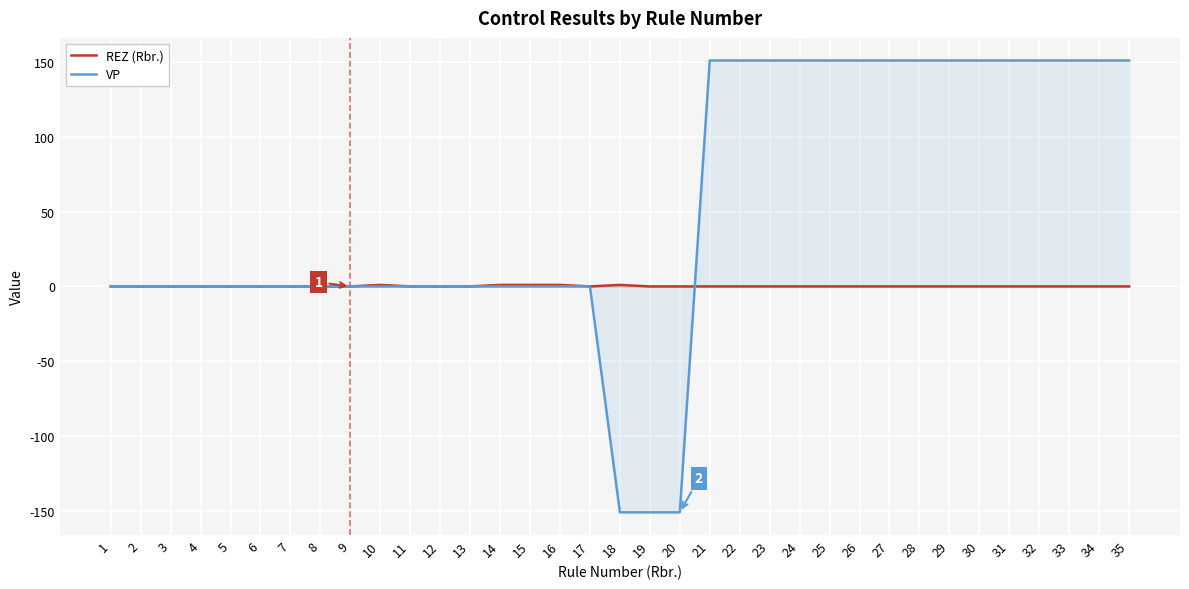

Rank the series by their average value, from lowest to highest.

REZ (Rbr.), VP